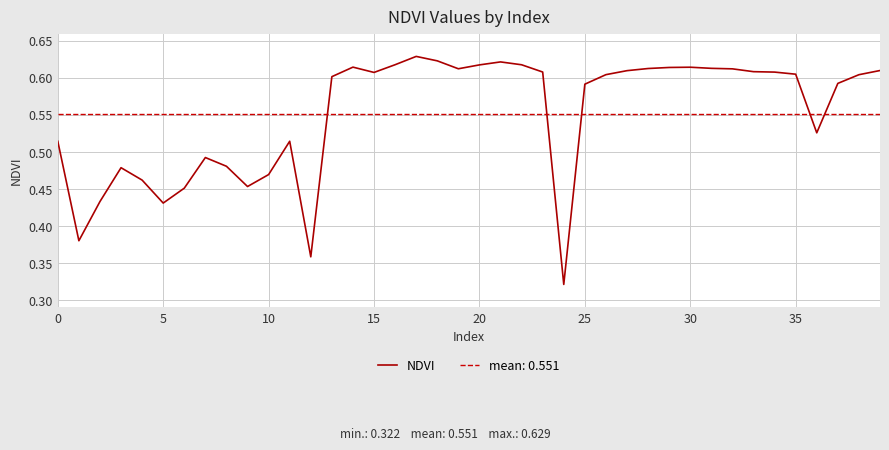

What is the difference between the second highest and second lowest values?

0.3